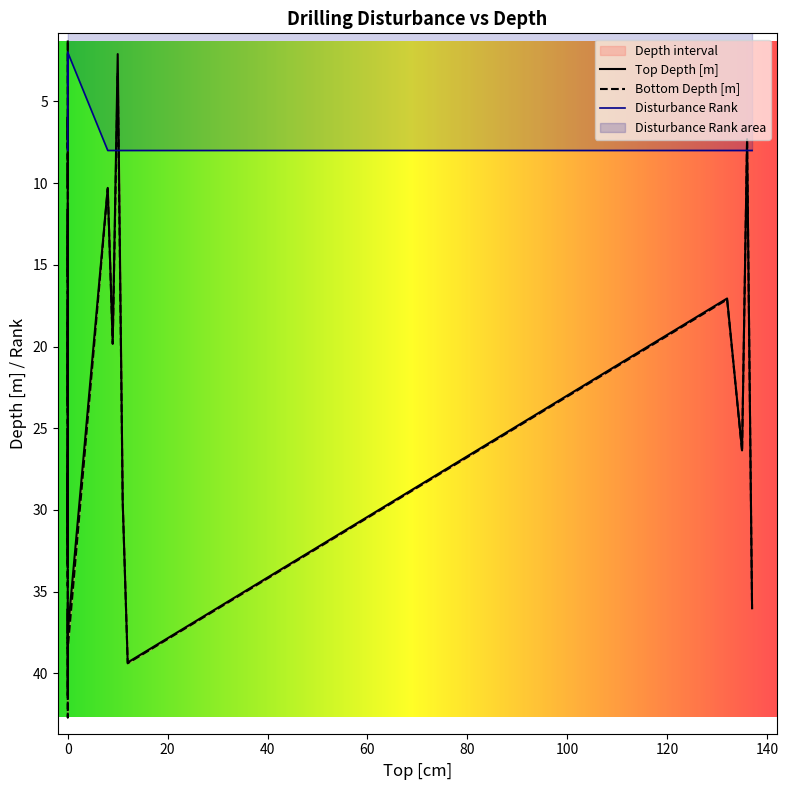

True or false: Bottom Depth [m] and Drilling disturbance intensity rank intersect in this chart.

True